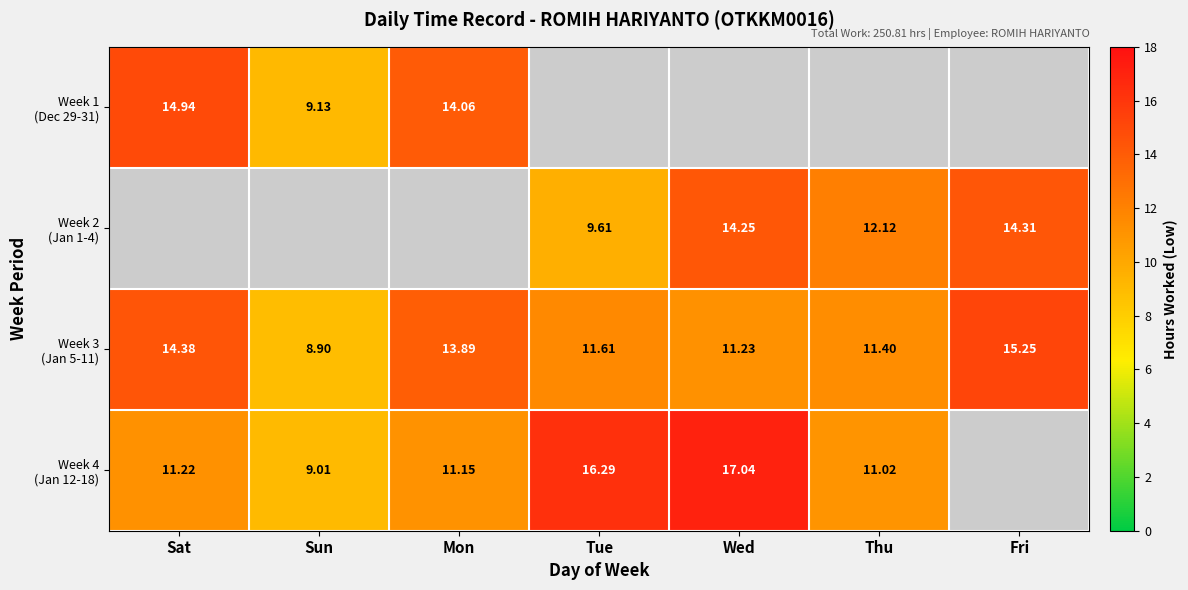

What is the difference between the Week 3 (Jan 5-11) values at Wed and Mon?

2.7